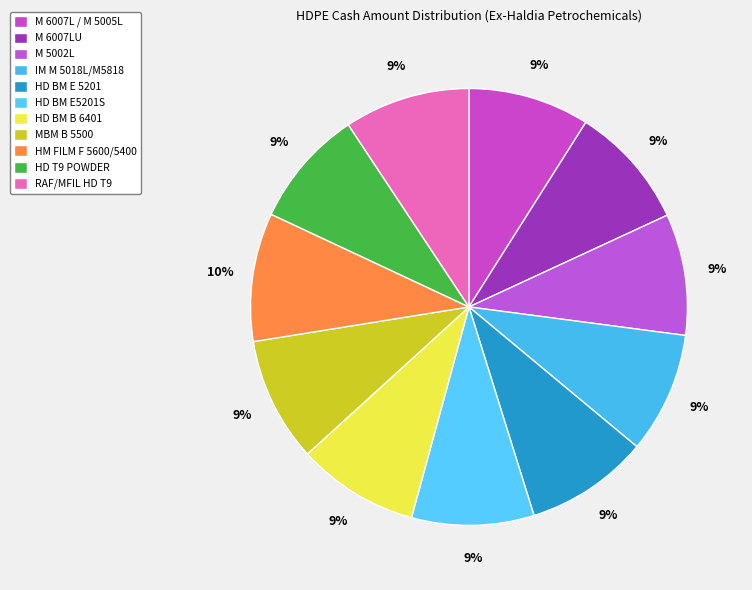

To the nearest percent, what portion does HD BM B 6401 represent?

9%